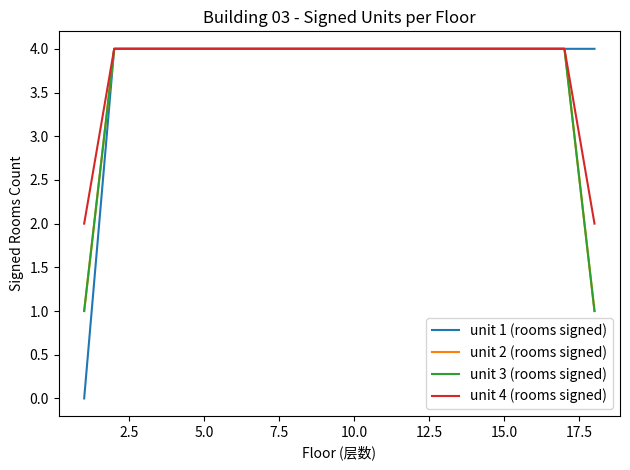

What is the value of the unit 1 (rooms signed) point at the 7th from the left?

4